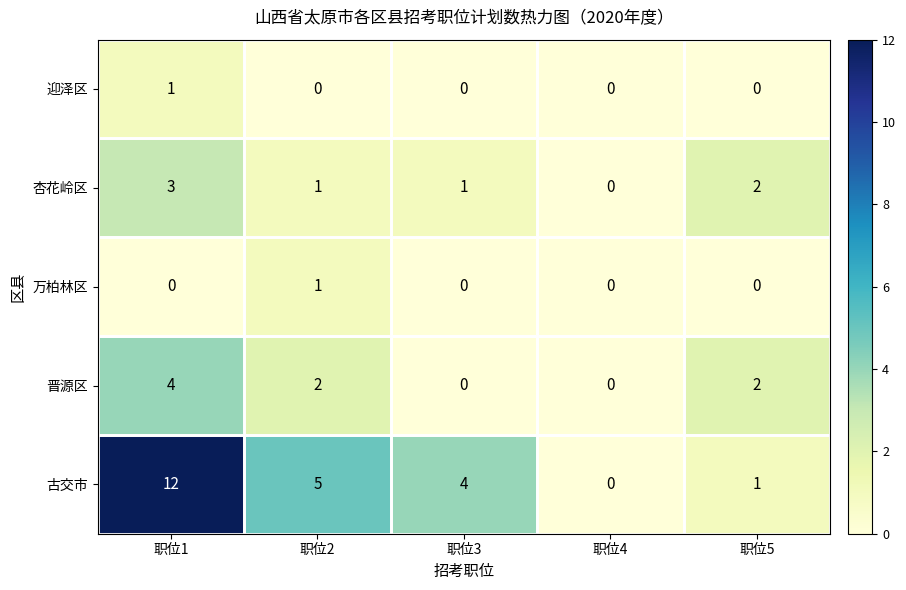

At which category does the chart reach its peak across all series?

职位1